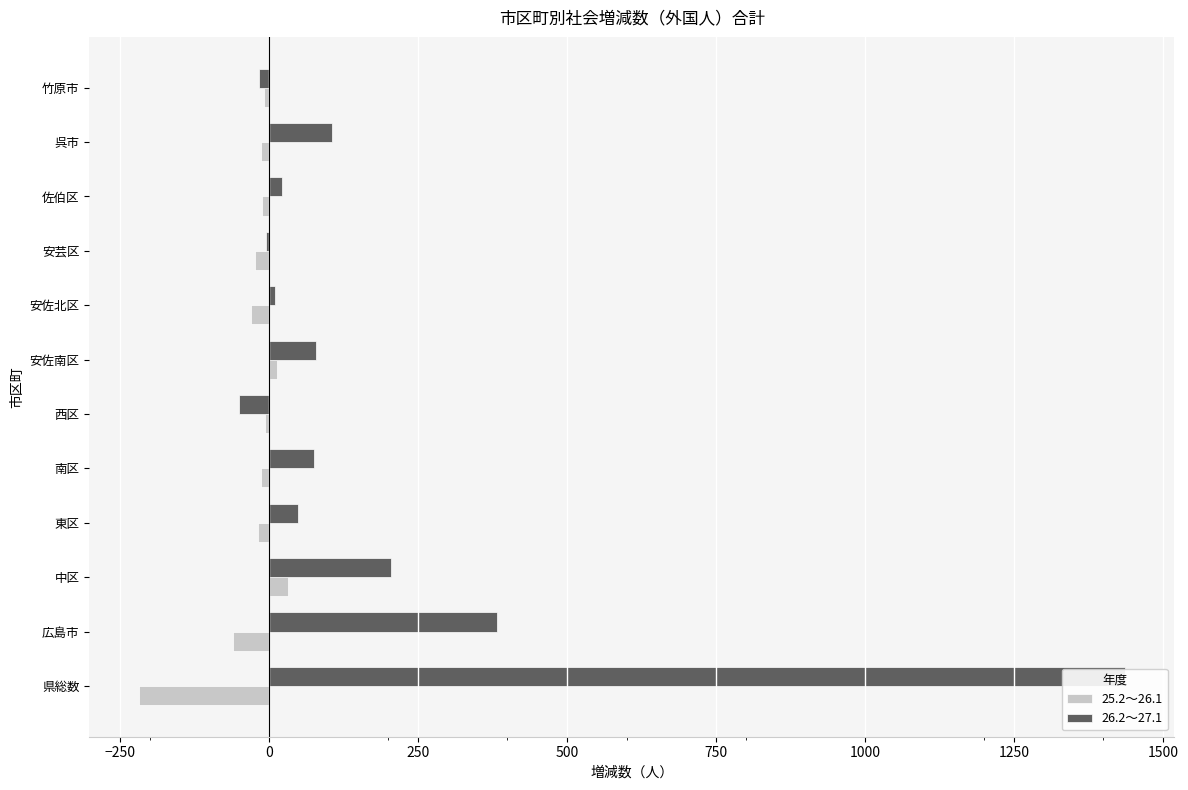

List the series in order of their peak value, highest first.

26.2～27.1, 25.2～26.1